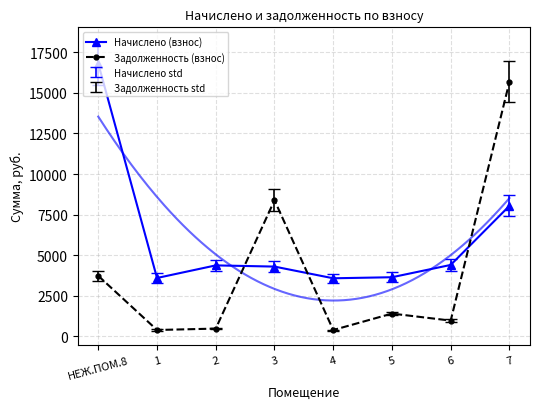

At which category does Задолженность (взнос) reach its first local valley?

1